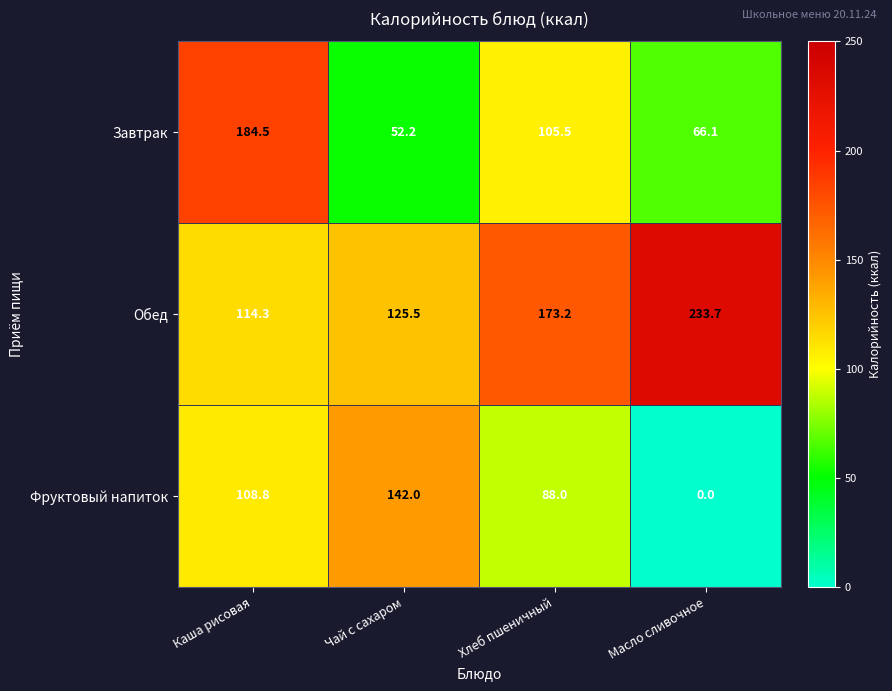

How many categories are shown in the chart?

4